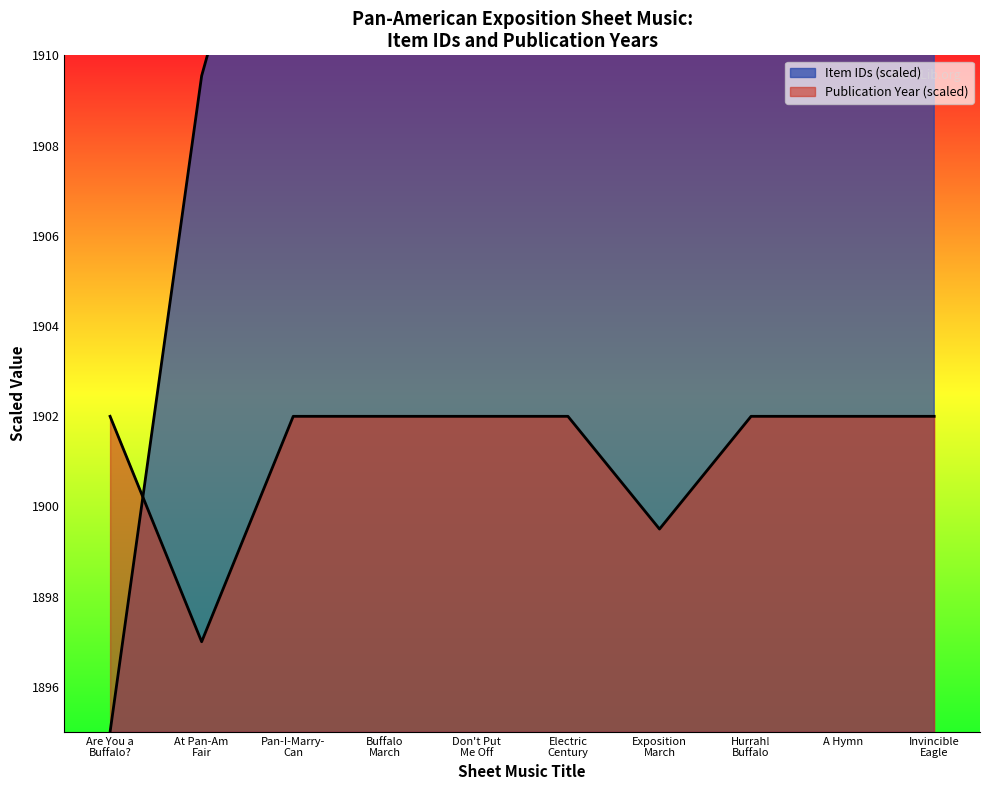

Which series changed the most between Electric Century and Invincible Eagle?

Item IDs